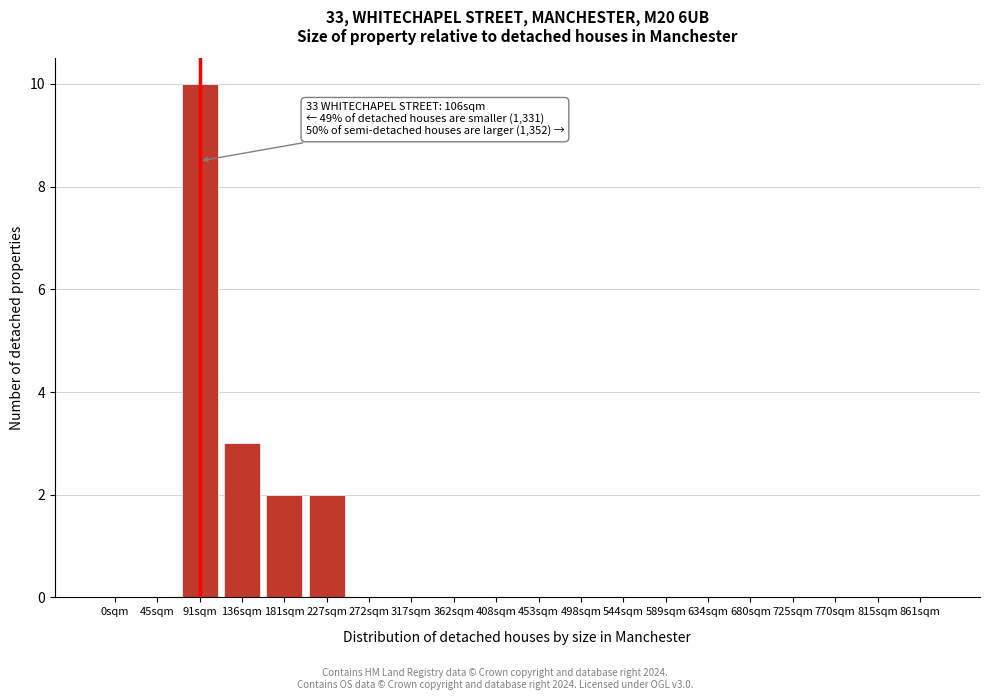

Reading right to left, list all the values displayed in this chart.

861sqm=0	815sqm=0	770sqm=0	725sqm=0	680sqm=0	634sqm=0	589sqm=0	544sqm=0	498sqm=0	453sqm=0	408sqm=0	362sqm=0	317sqm=0	272sqm=0	227sqm=2	181sqm=2	136sqm=3	91sqm=10	45sqm=0	0sqm=0